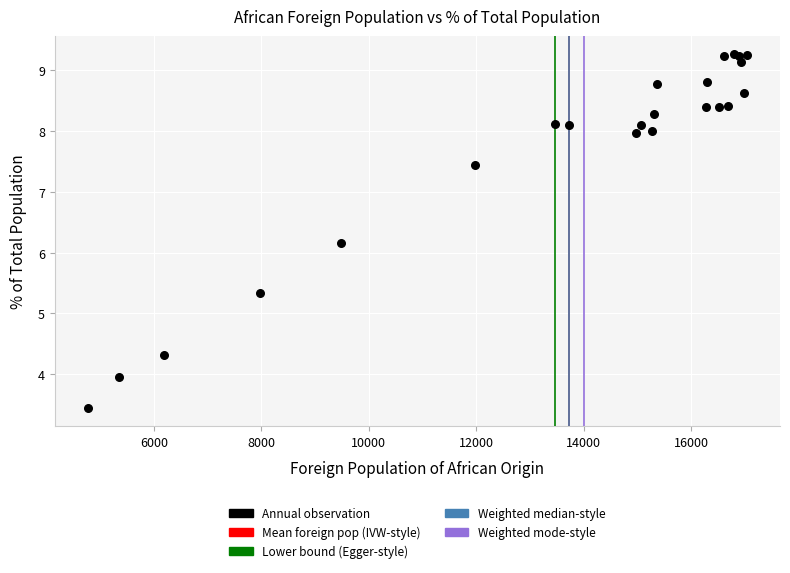

What Y value in the scatter plot is closest to 6?

6.2